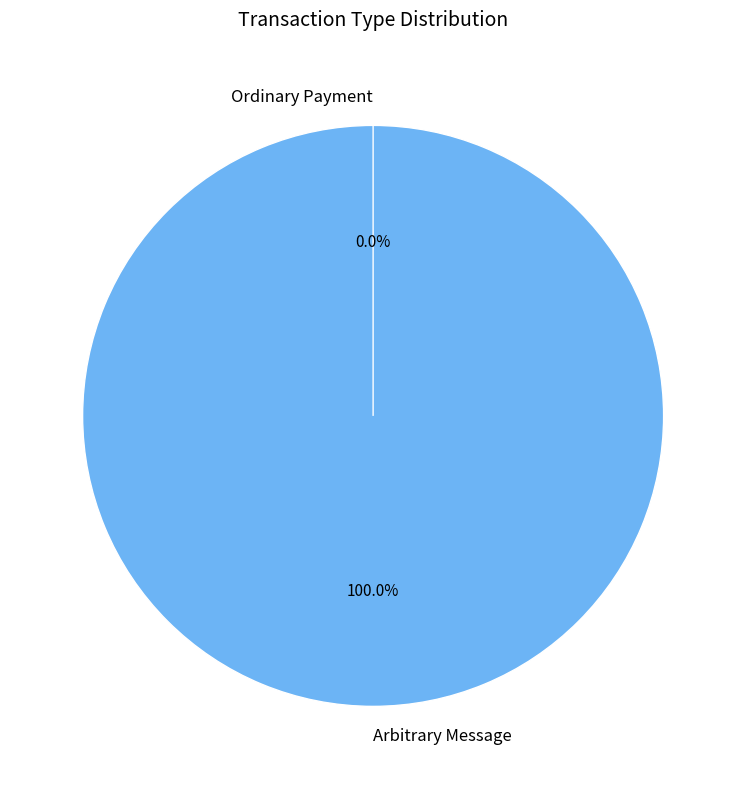

How many segments does this pie chart have?

2